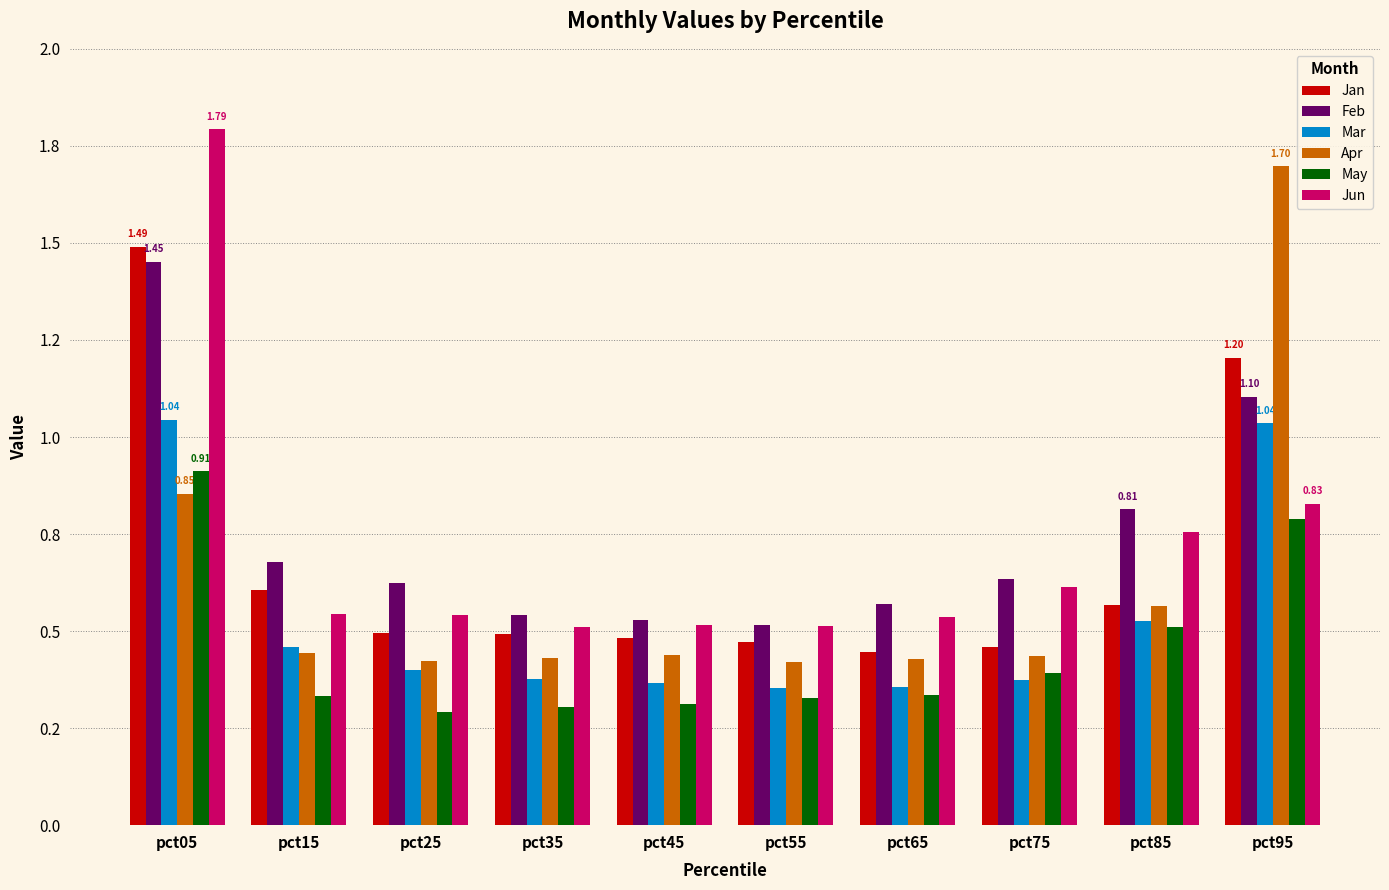

What is the average value of the Jan series?

0.7